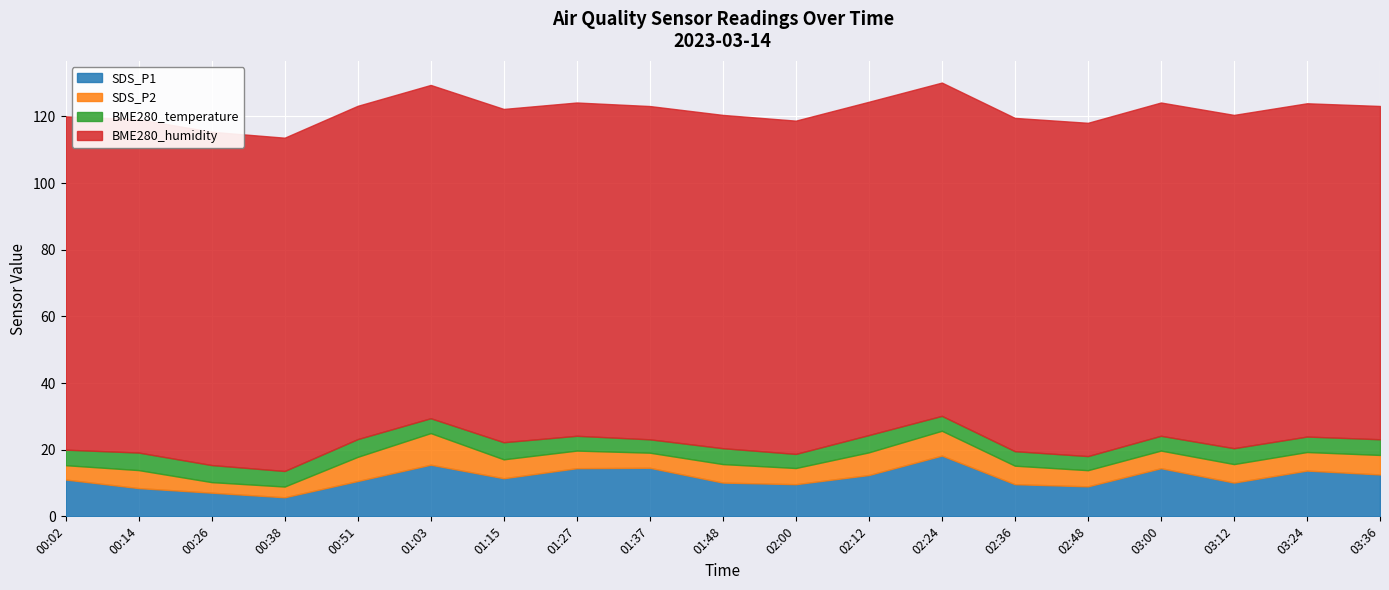

True or false: SDS_P2 and SDS_P1 cross at least once.

False